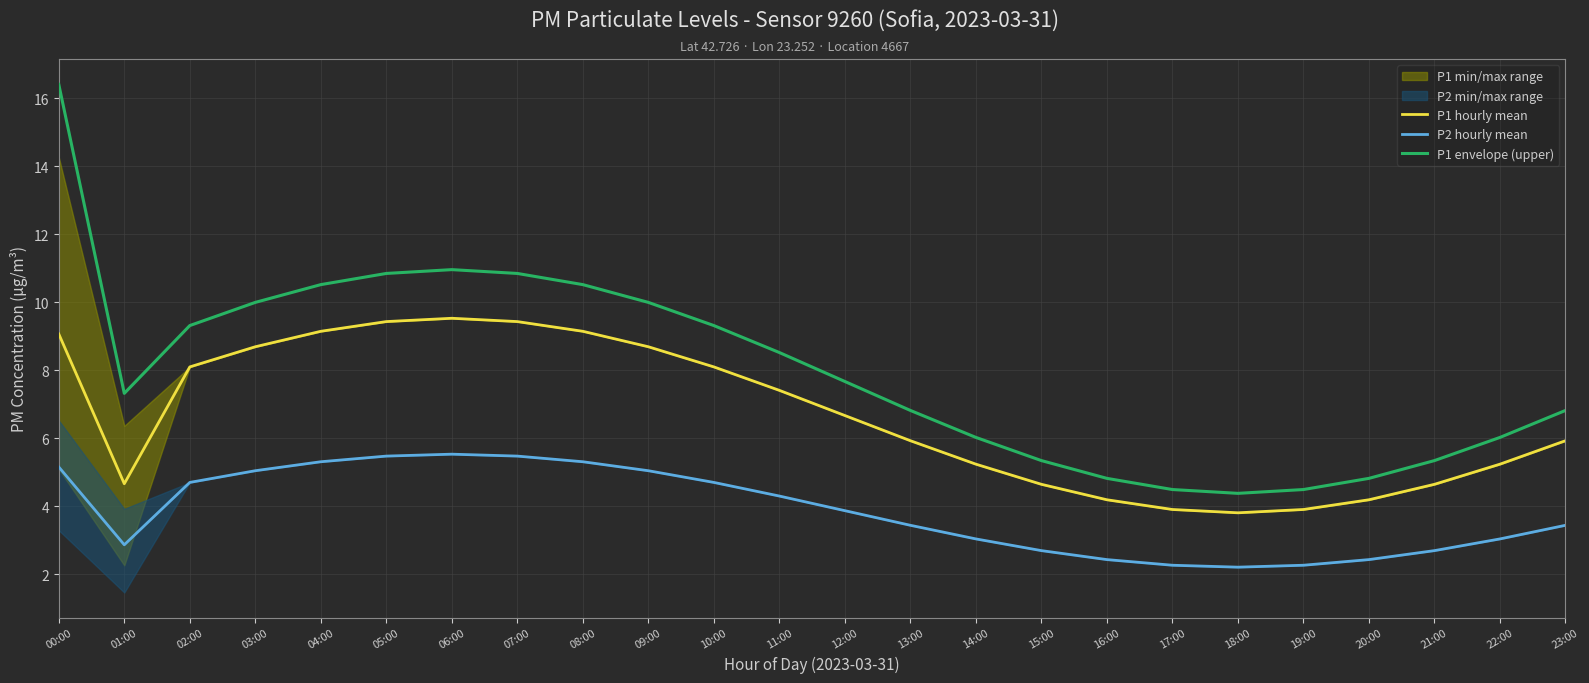

True or false: P1 hourly mean and P2 hourly mean intersect in this chart.

False